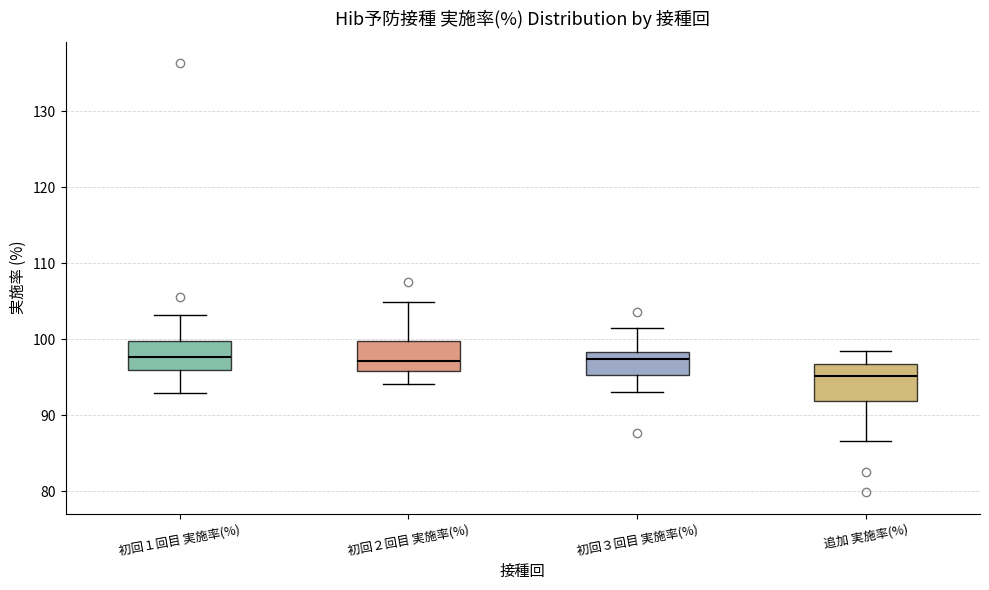

Reading left to right, transcribe this box plot: for each box, give where its median line is, the range the box spans, and where its two whiskers end, as read against the y-axis. The values are not printed on the chart, so give them approximately, as read against the axis.

初回１回目 実施率(%): median 98, box 96 to 100, whiskers 93 to 103
初回２回目 実施率(%): median 97, box 96 to 100, whiskers 94 to 105
初回３回目 実施率(%): median 97, box 95 to 98, whiskers 93 to 101
追加 実施率(%): median 95, box 92 to 97, whiskers 87 to 98